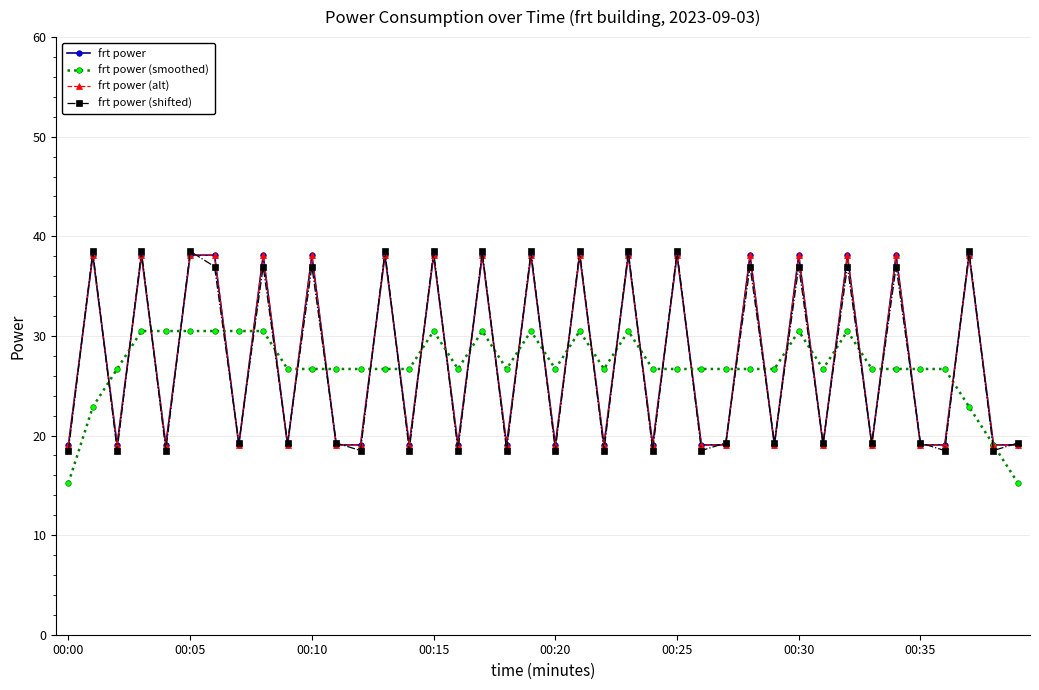

True or false: frt power (smoothed) has more than 0 interior local peaks.

True